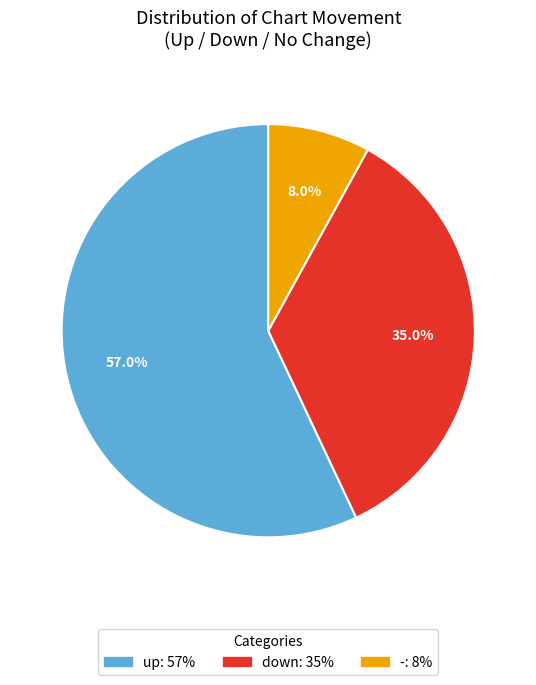

To the nearest percent, what is the difference between the largest and smallest slice percentages?

49%